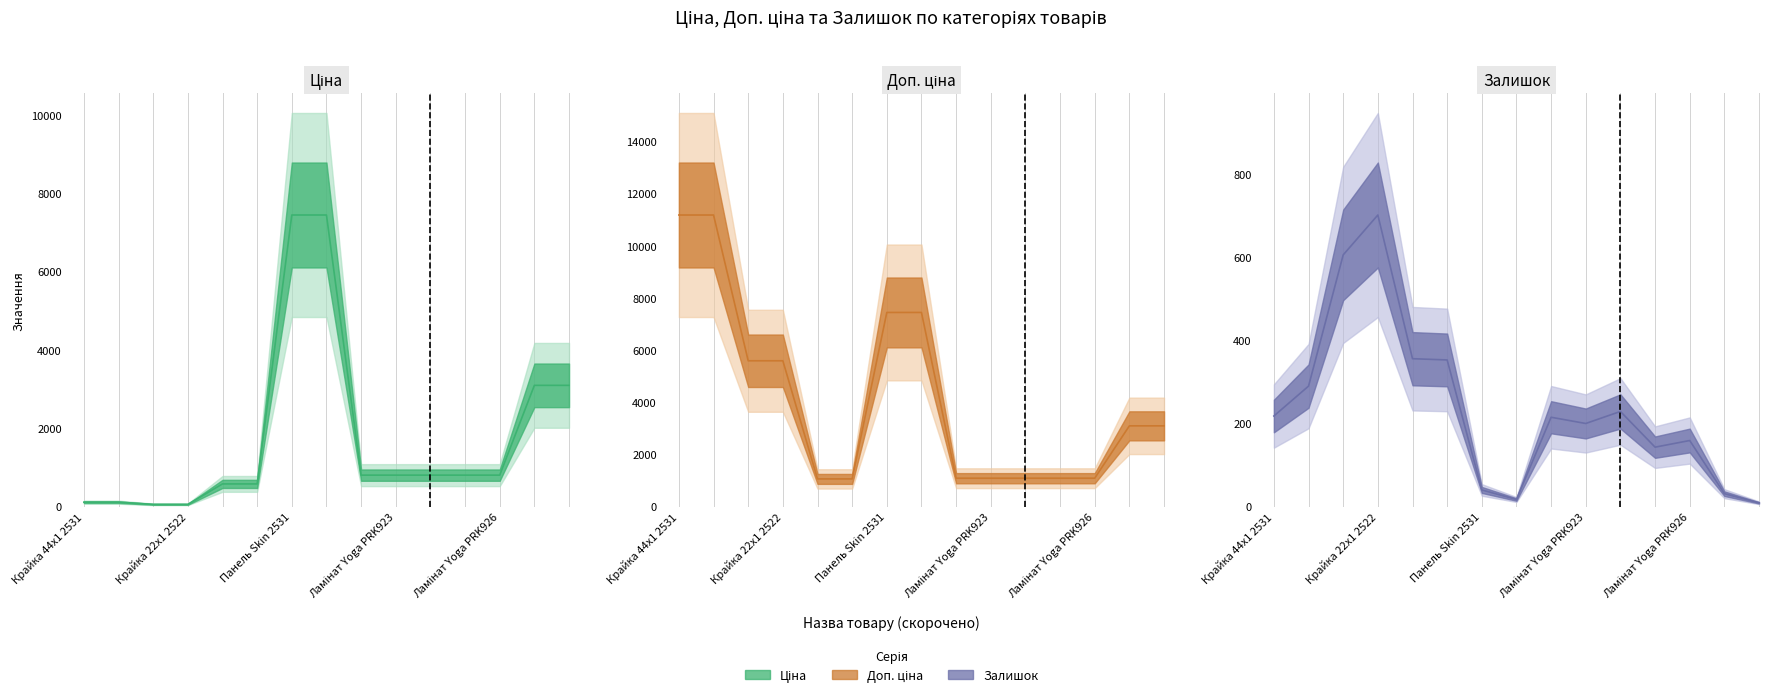

How many values in the Залишок series exceed 215?

7